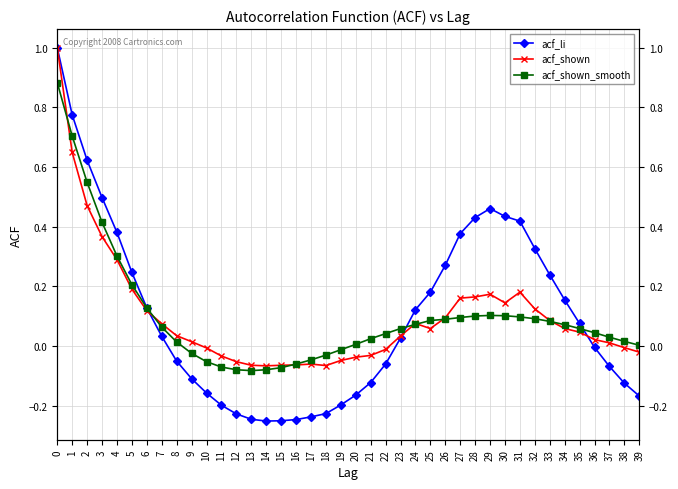

Does the chart display data point markers on the line(s)?

Yes